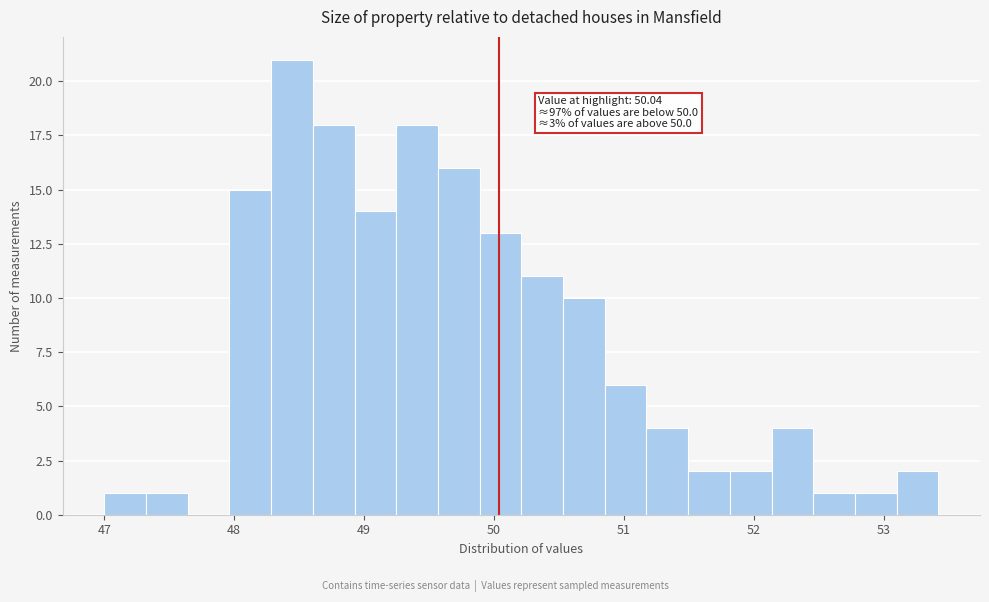

Around what value on the x-axis is the tallest bar? Give the approximate position of its centre, as read against the axis.

48.4